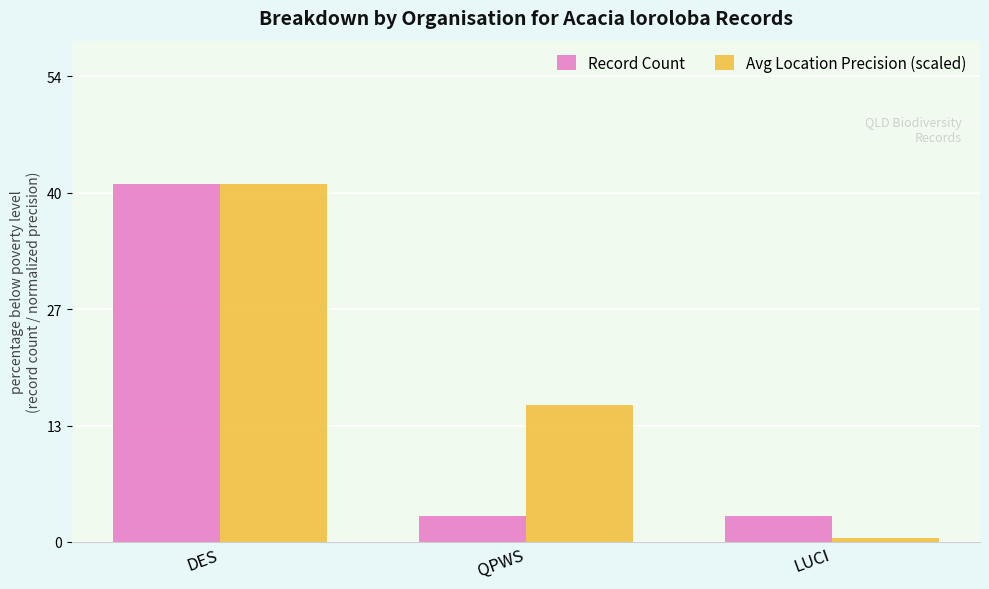

Does the chart contain stacked bars?

No